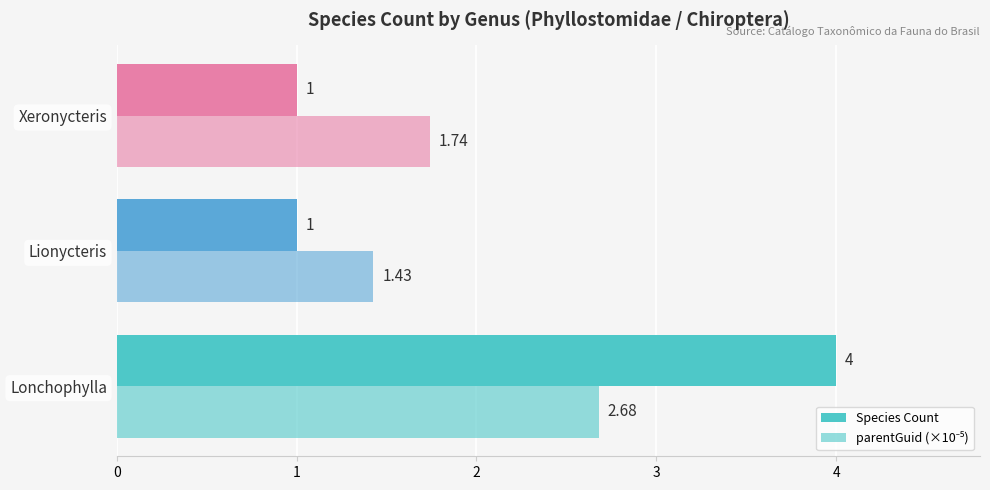

How many data points does each series have?

3